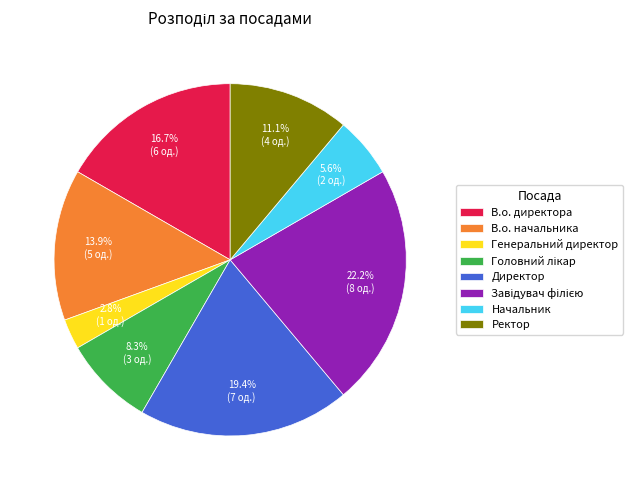

True or false: Ректор accounts for 19% of the total.

False